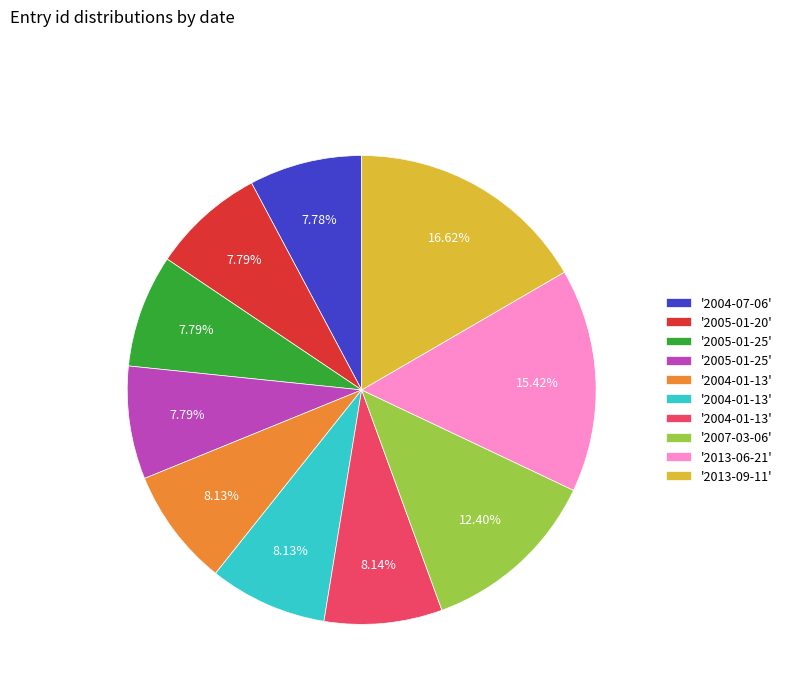

Is there any slice that represents more than half of the pie?

No